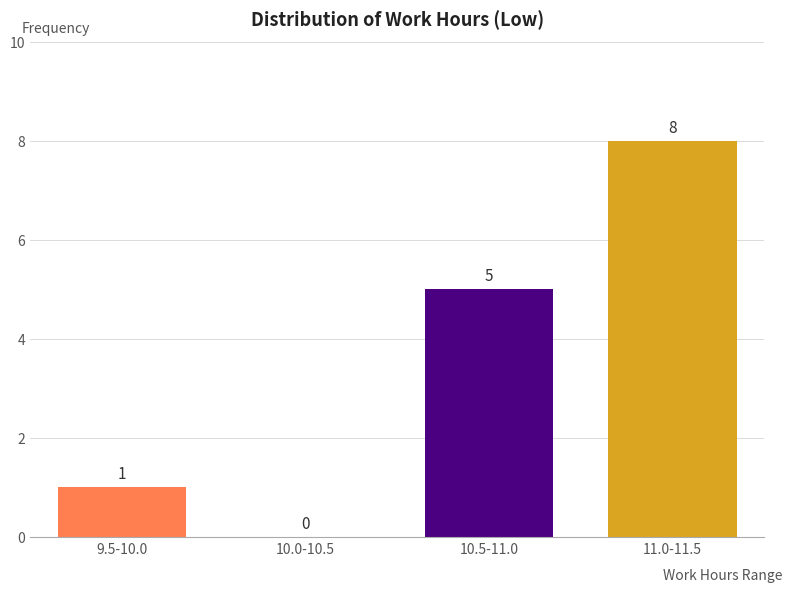

Reading left to right, transcribe all the data shown in this chart.

9.5-10.0=1	10.0-10.5=0	10.5-11.0=5	11.0-11.5=8